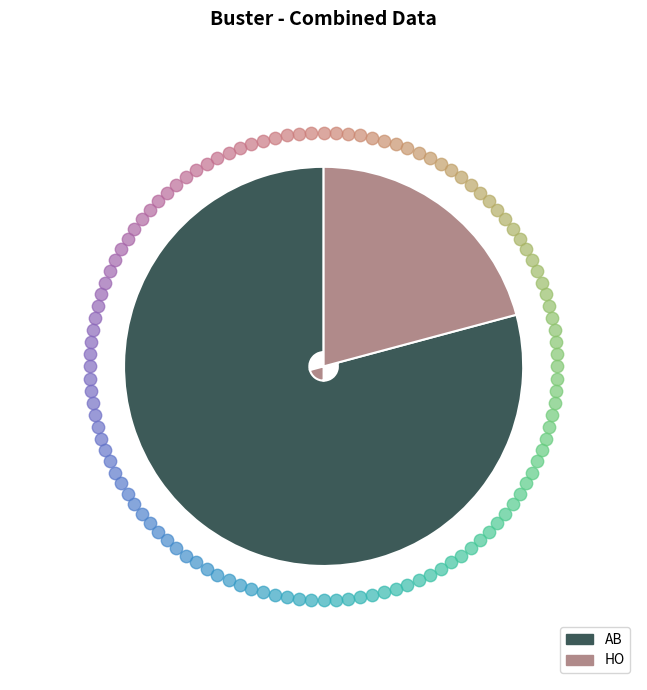

How many slices are in this pie chart?

2